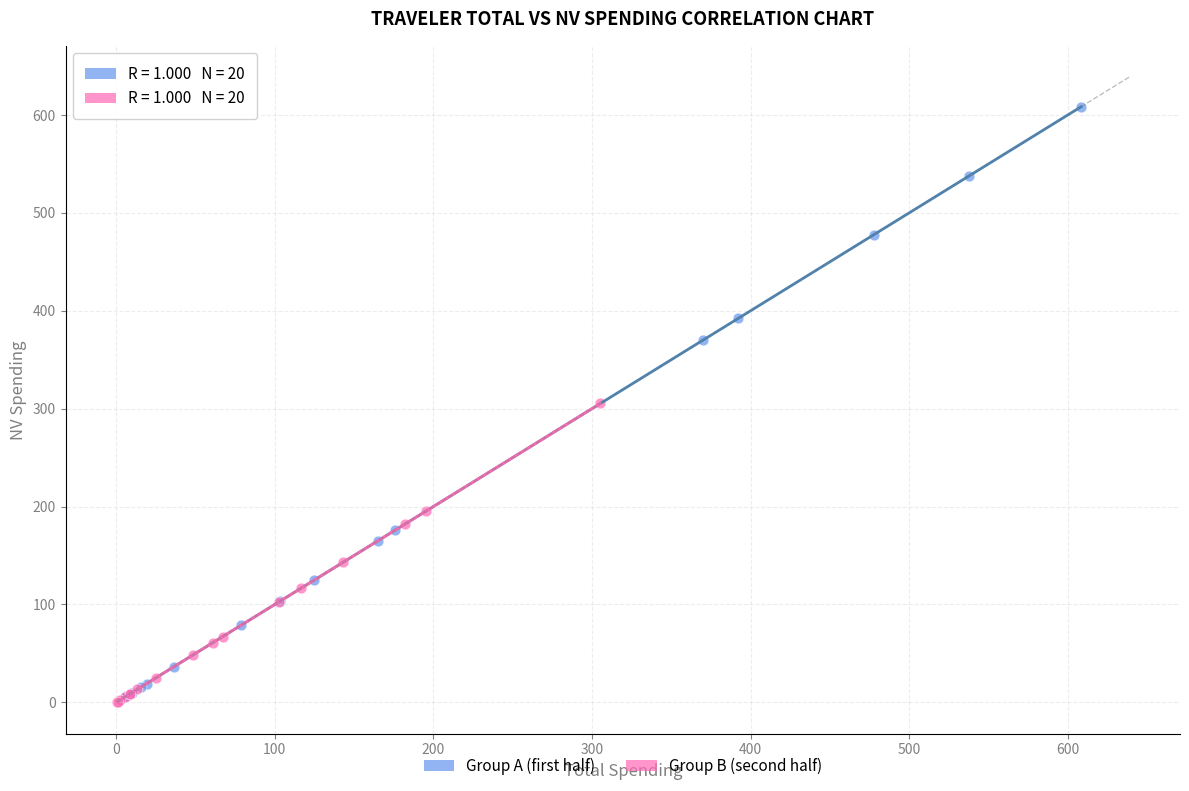

Which series contains the highest Y value?

Group A (first half)